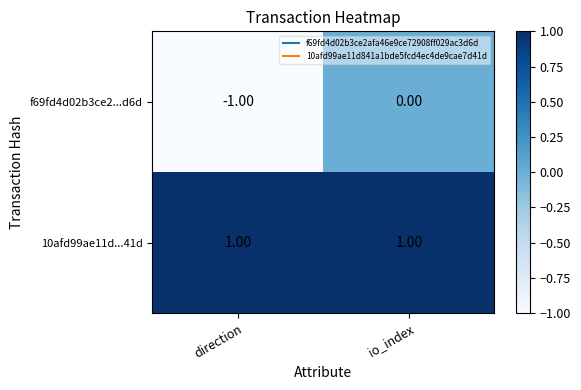

Where is f69fd4d02b3ce2...d6d nearest to the value 0?

io_index